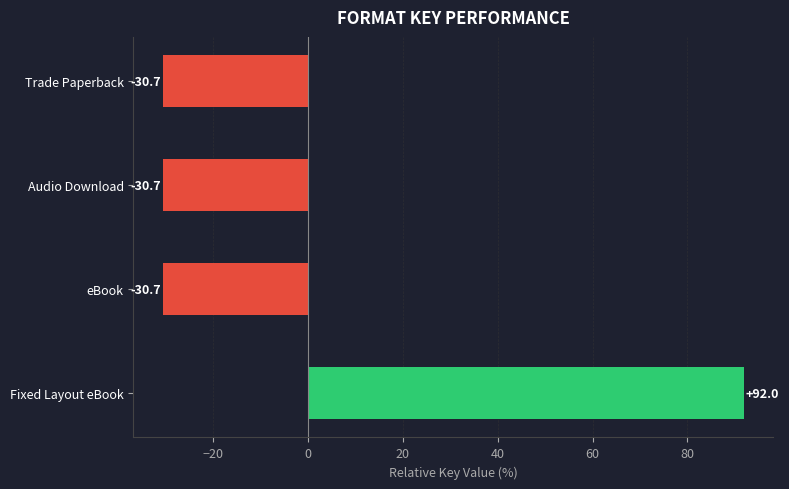

Which category has the highest value across all series?

Fixed Layout eBook